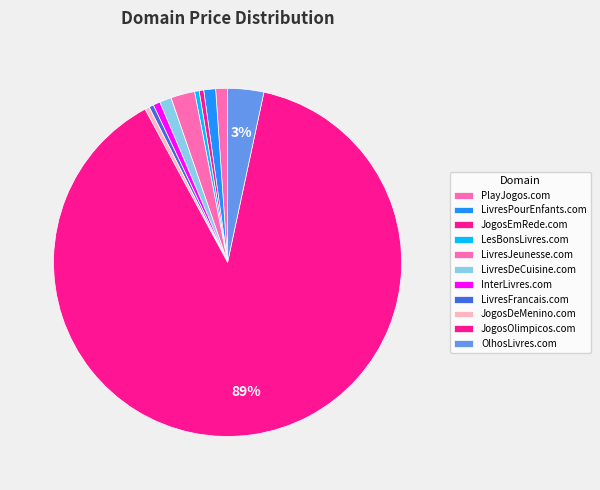

What percentage is the OlhosLivres.com slice, to the nearest percent?

3%